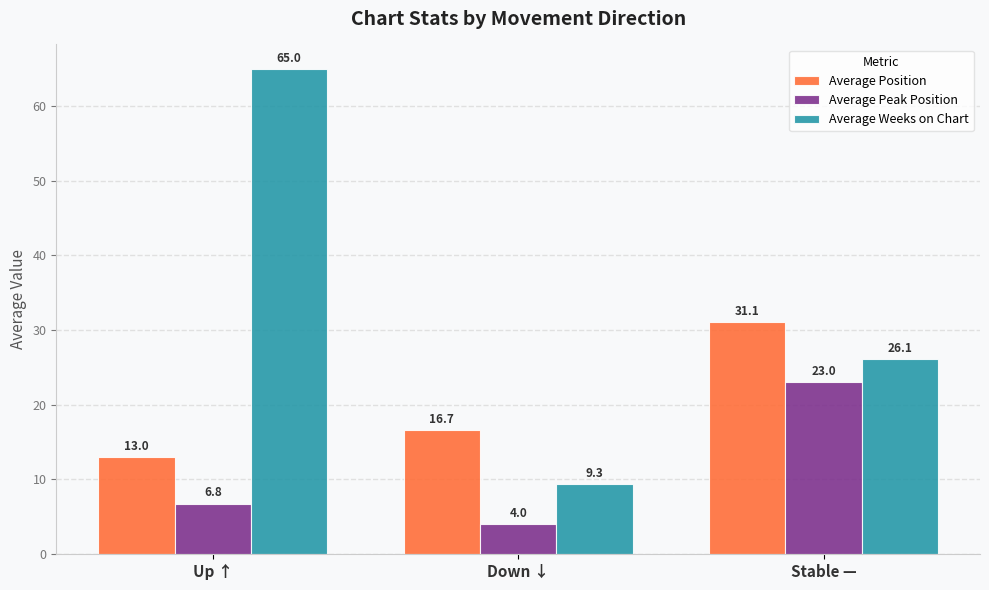

What is the maximum value for Average Peak Position?

23.0